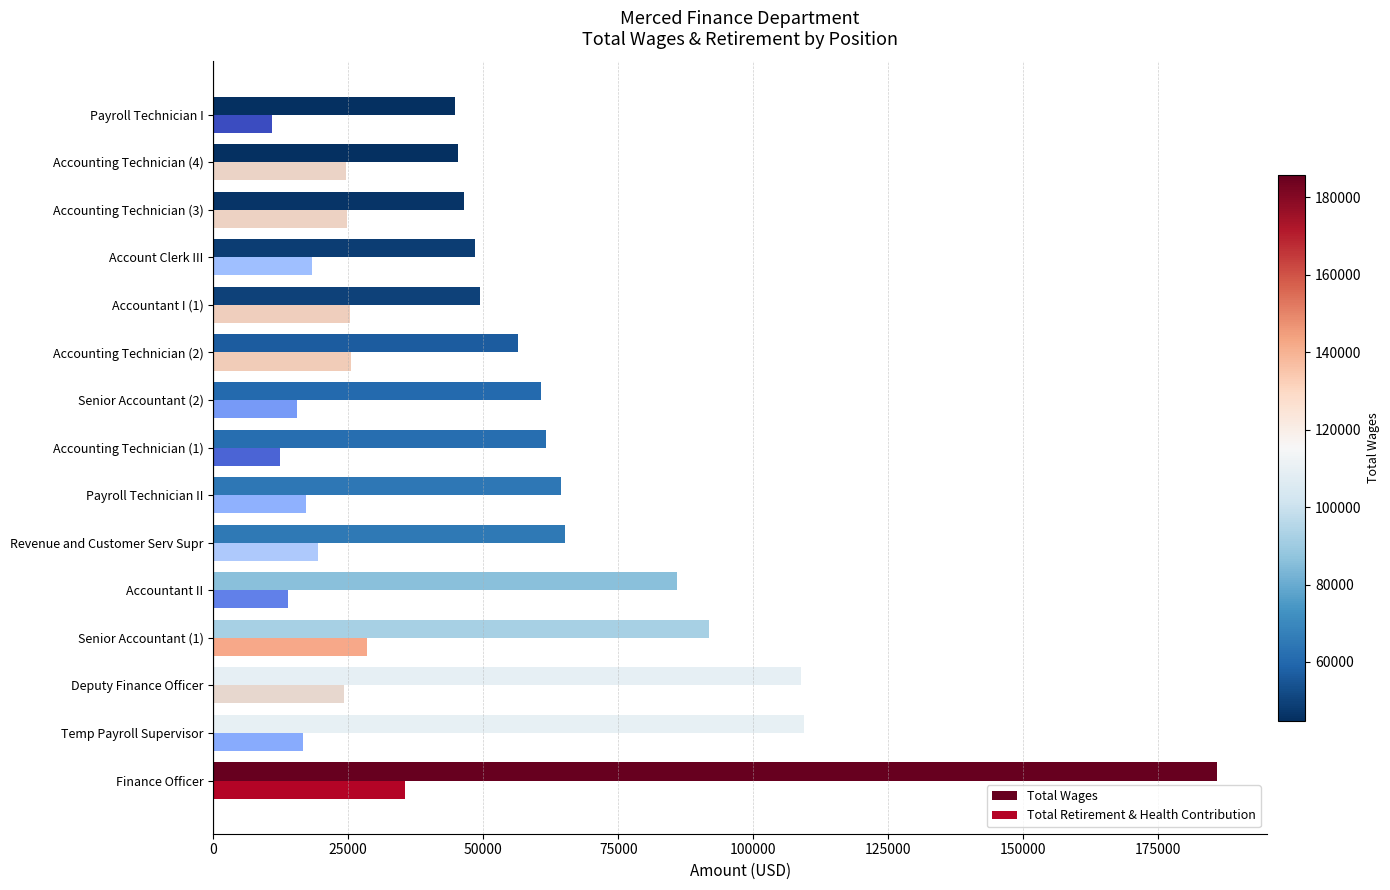

What is the total value across all series at Finance Officer?

221368